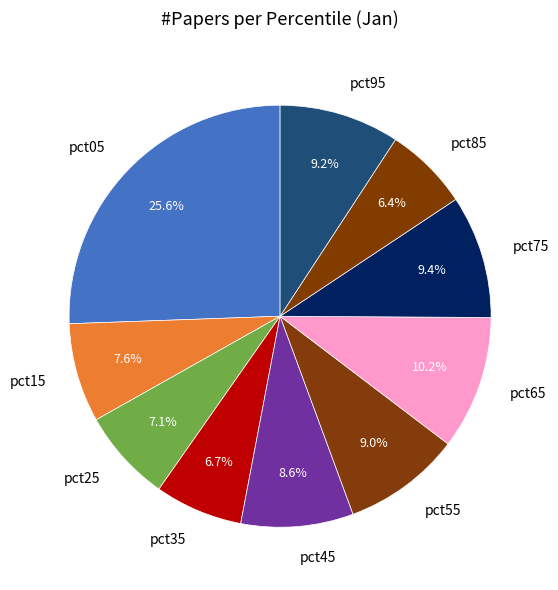

To the nearest percent, what is the difference between the pct05 and pct75 slice percentages?

16%